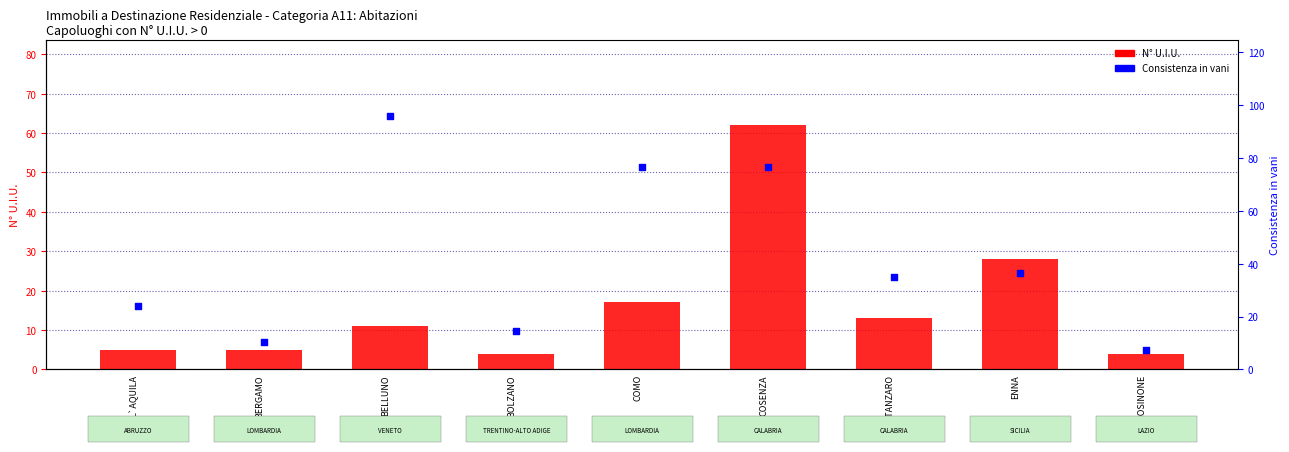

At how many categories does at least one series exceed 82?

1